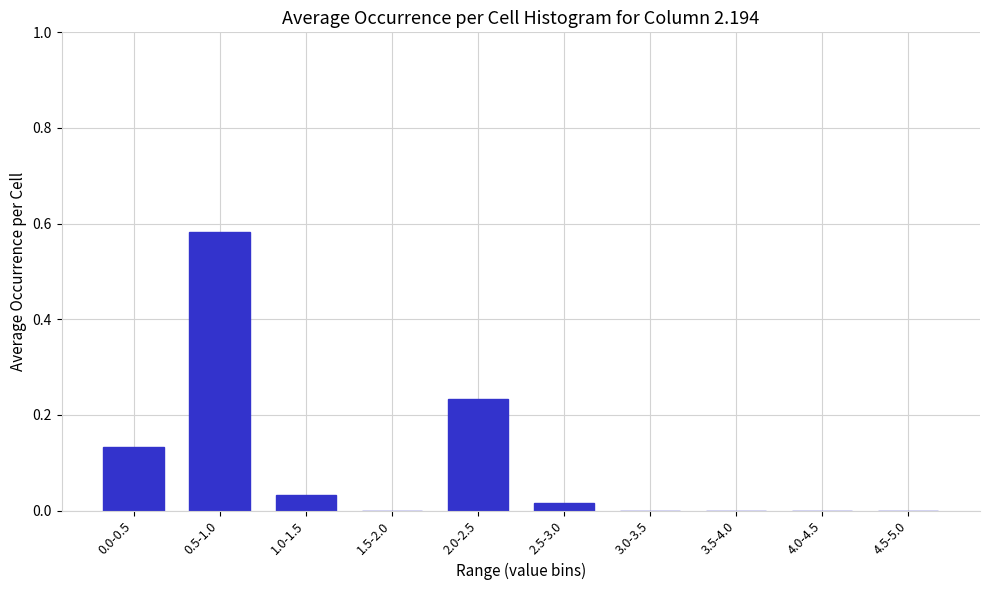

Which has a higher value, 3.0-3.5 or 0.5-1.0?

0.5-1.0